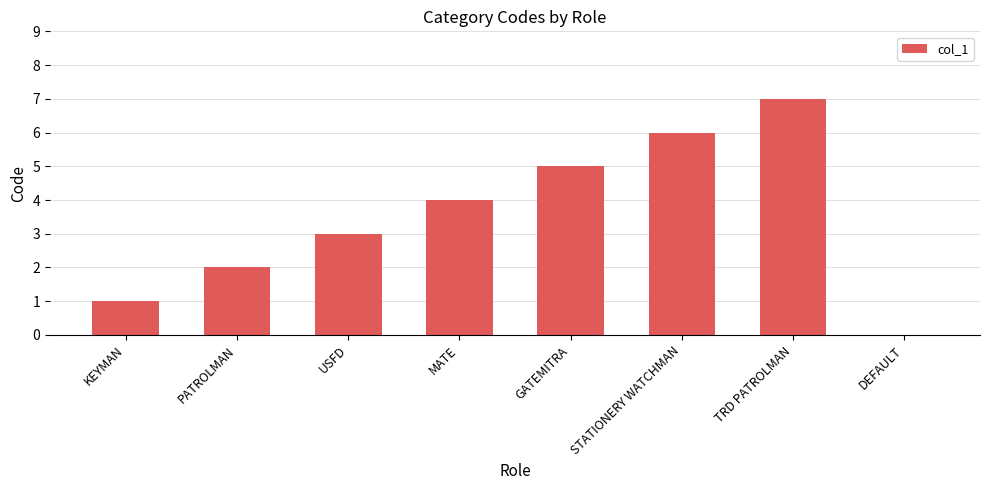

What is the change in value from USFD to TRD PATROLMAN?

+4